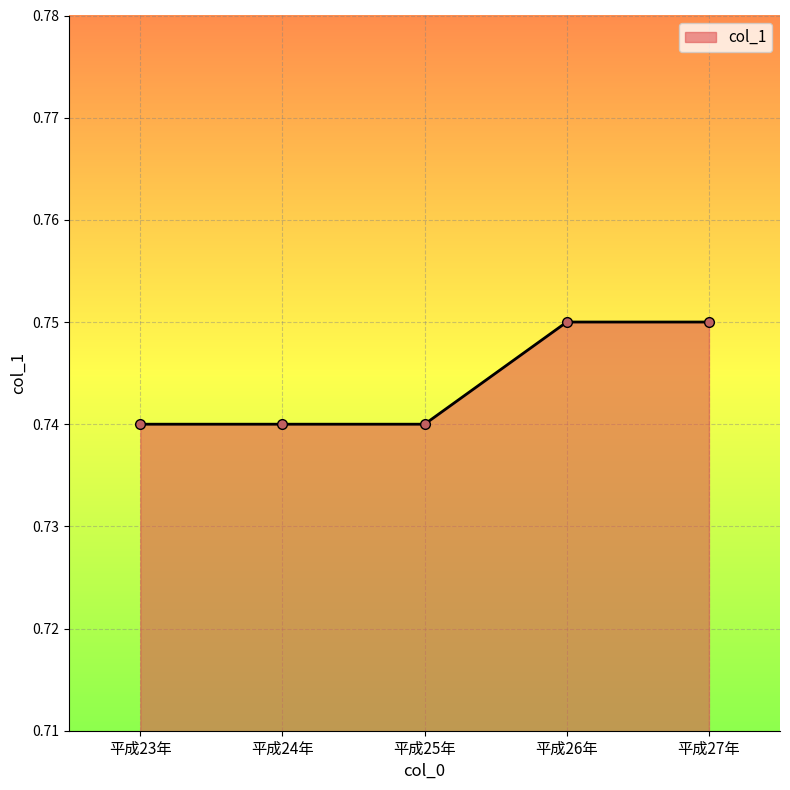

What is the sum of the values at 平成25年 and 平成23年?

1.5